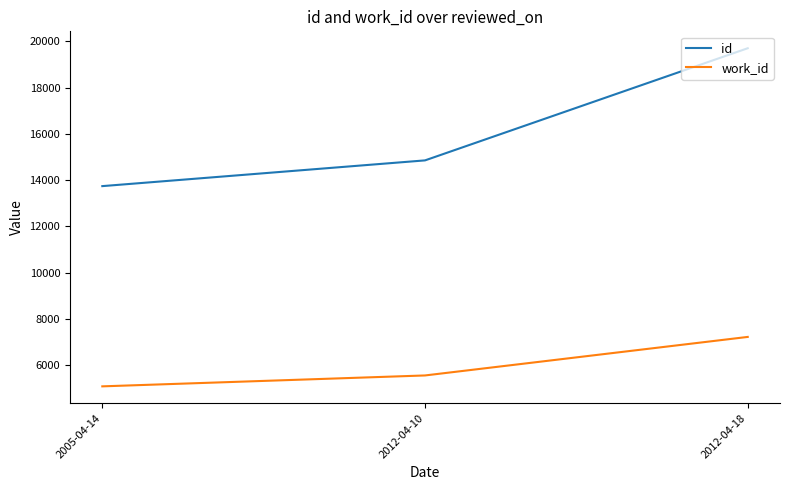

Rank the series by their maximum value, from highest to lowest.

id, work_id